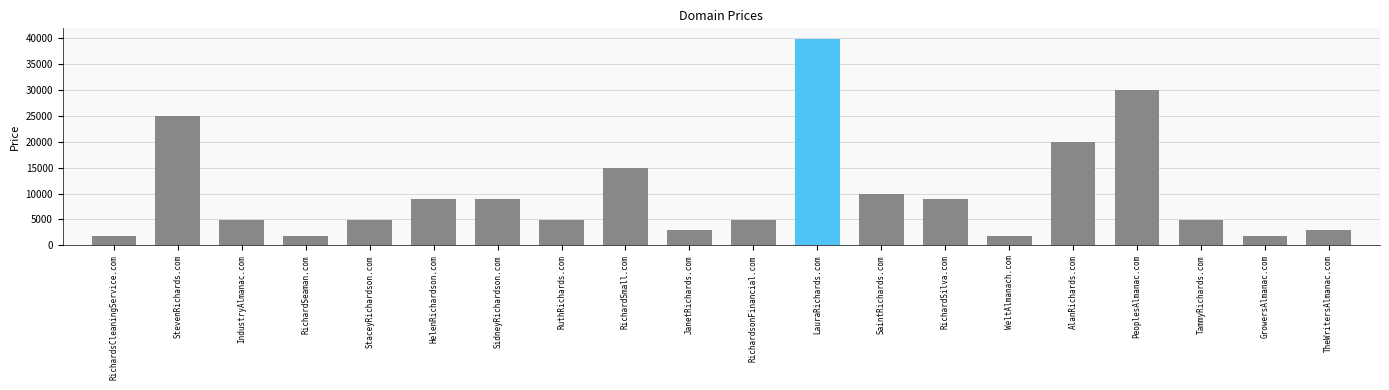

What is the maximum value shown in the chart?

39888